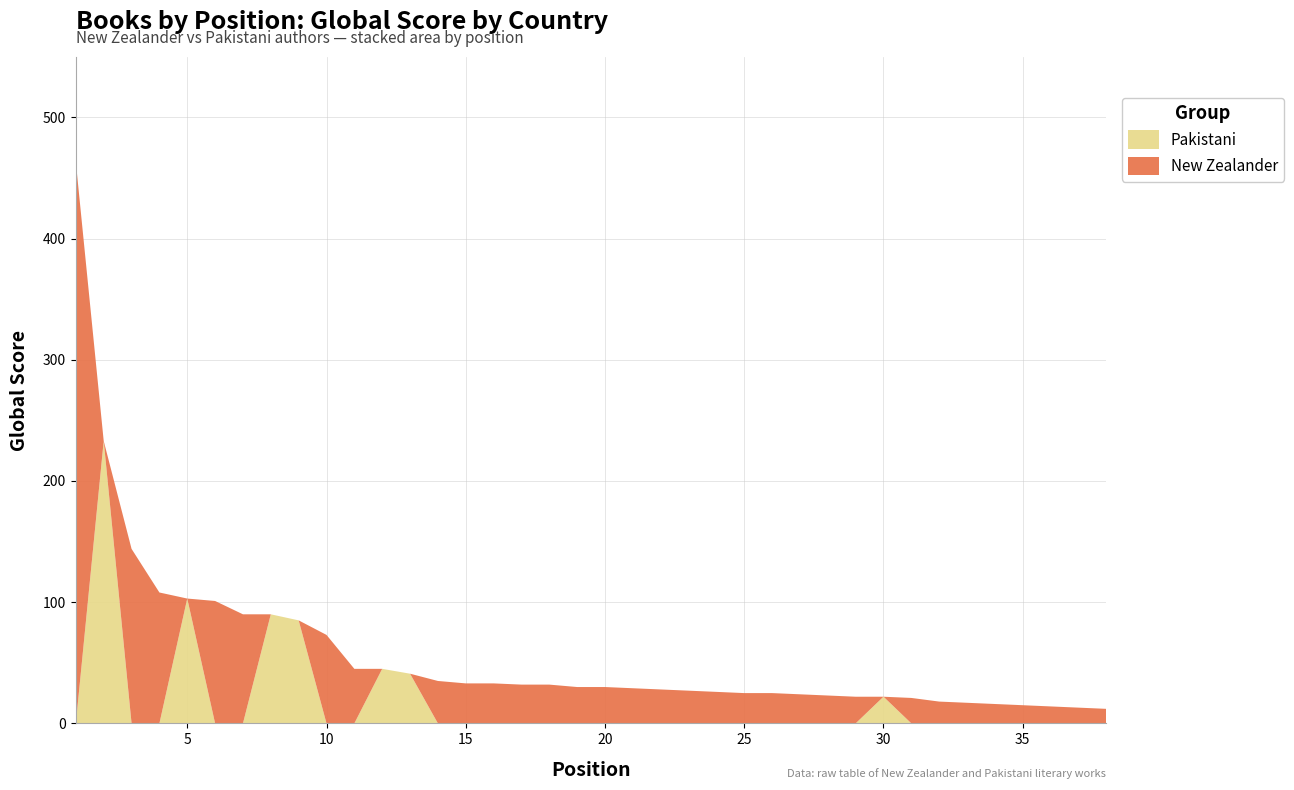

Reading left to right, list all the values displayed in this chart.

Global Score: 463.0	233.0	144.0	108.0	103.0	101.0	90.0	90.0	85.0	73.0	45.0	45.0	41.0	35.0	33.0	33.0	32.0	32.0	30.0	30.0	29.0	28.0	27.0	26.0	25.0	25.0	24.0	23.0	22.0	22.0	21.0	18.0	17.0	16.0	15.0	14.0	13.0	12.0
Global Rank (scaled): 8.0	16.4	24.6	34.7	37.7	40.4	46.9	47.5	49.0	55.0	71.9	77.9	81.7	85.7	87.1	87.1	89.9	90.6	92.0	92.0	92.6	93.5	93.9	95.0	95.5	96.2	96.7	97.3	98.0	98.2	98.7	102.5	103.1	103.5	104.1	104.7	105.6	106.0
New Zealander: 463.0	0.0	144.0	108.0	0.0	101.0	90.0	0.0	0.0	73.0	45.0	0.0	0.0	35.0	33.0	33.0	32.0	32.0	30.0	30.0	29.0	28.0	27.0	26.0	25.0	25.0	24.0	23.0	22.0	0.0	21.0	18.0	17.0	16.0	15.0	14.0	13.0	12.0
Pakistani: 0.0	233.0	0.0	0.0	103.0	0.0	0.0	90.0	85.0	0.0	0.0	45.0	41.0	0.0	0.0	0.0	0.0	0.0	0.0	0.0	0.0	0.0	0.0	0.0	0.0	0.0	0.0	0.0	0.0	22.0	0.0	0.0	0.0	0.0	0.0	0.0	0.0	0.0